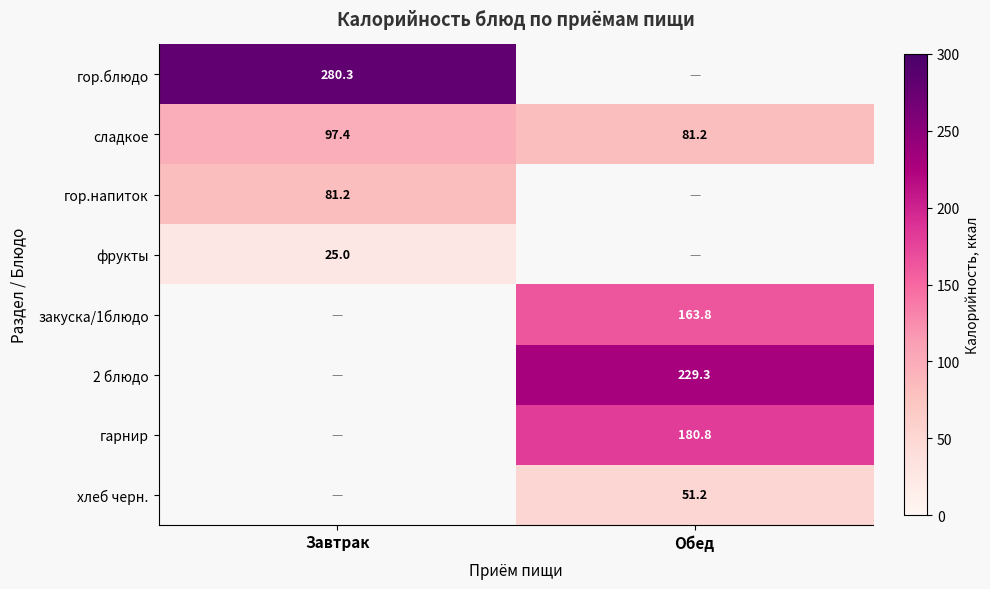

List the labels in order of сладкое value, smallest first.

Обед, Завтрак